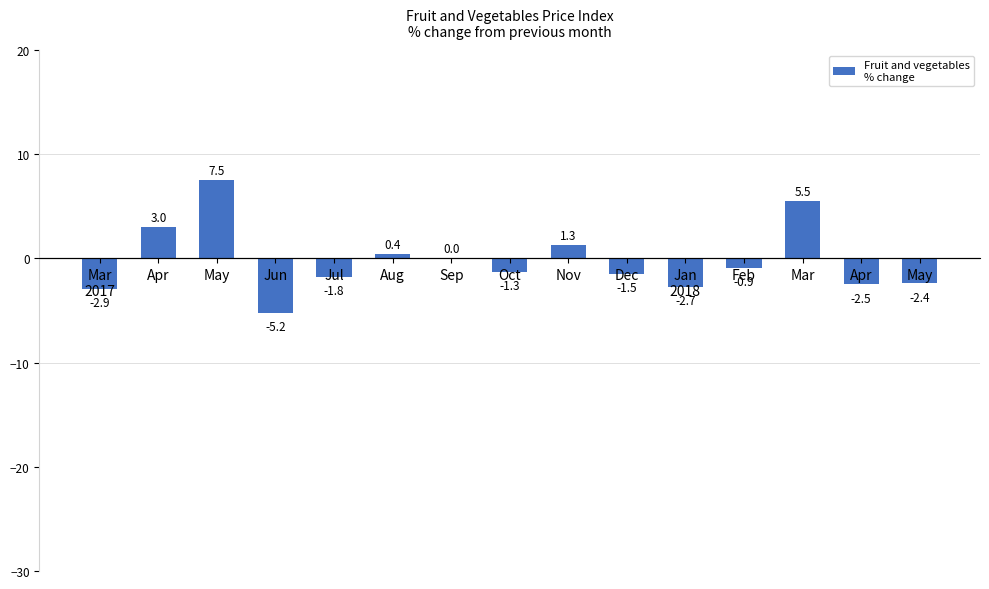

How many data points does each series have?

15